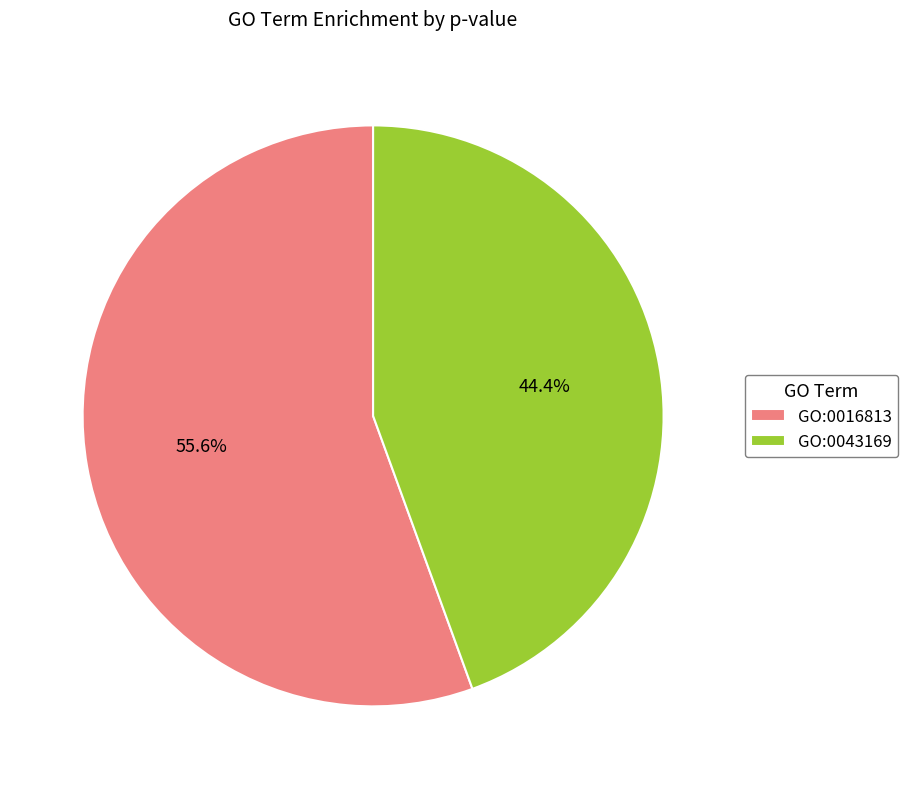

True or false: GO:0016813 accounts for 56% of the total.

True